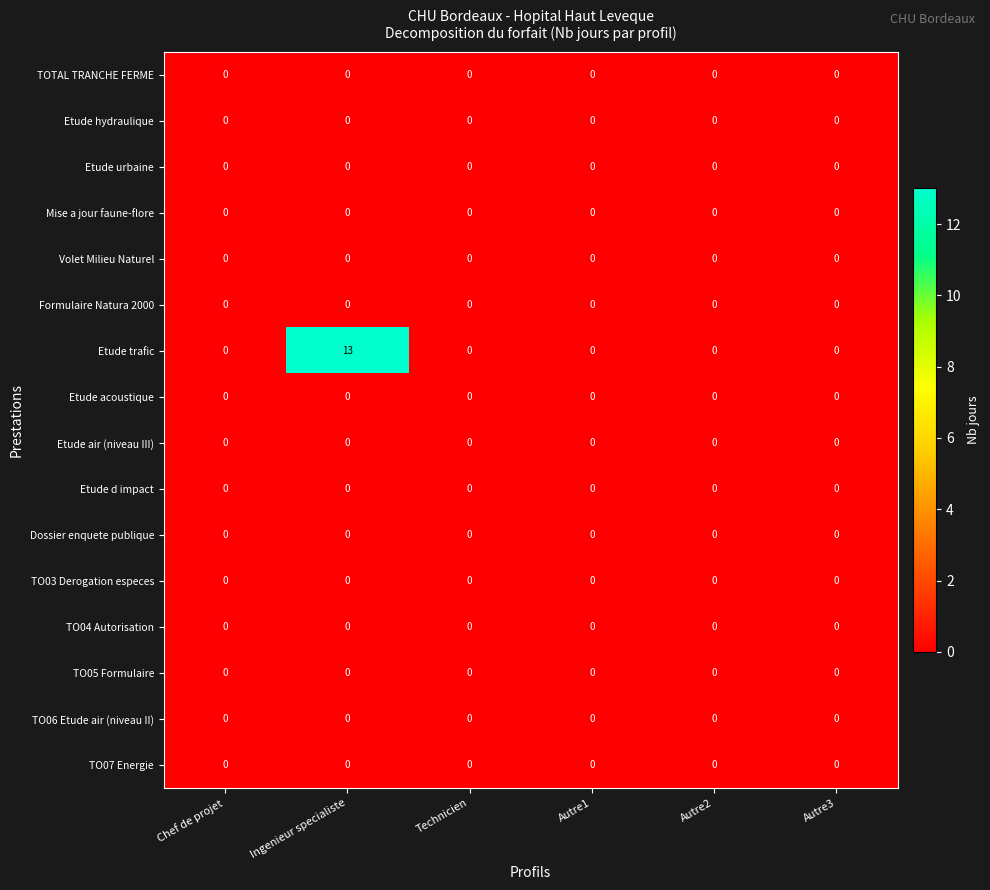

At which category is the sum across all series the highest?

Ingenieur specialiste